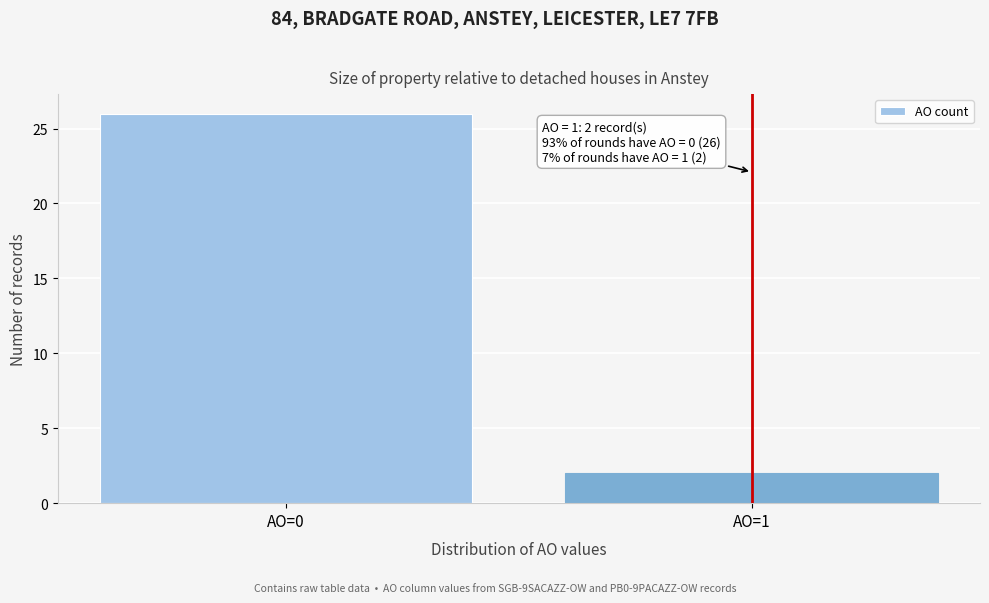

Reading left to right, list all the values displayed in this chart.

AO=0=26	AO=1=2